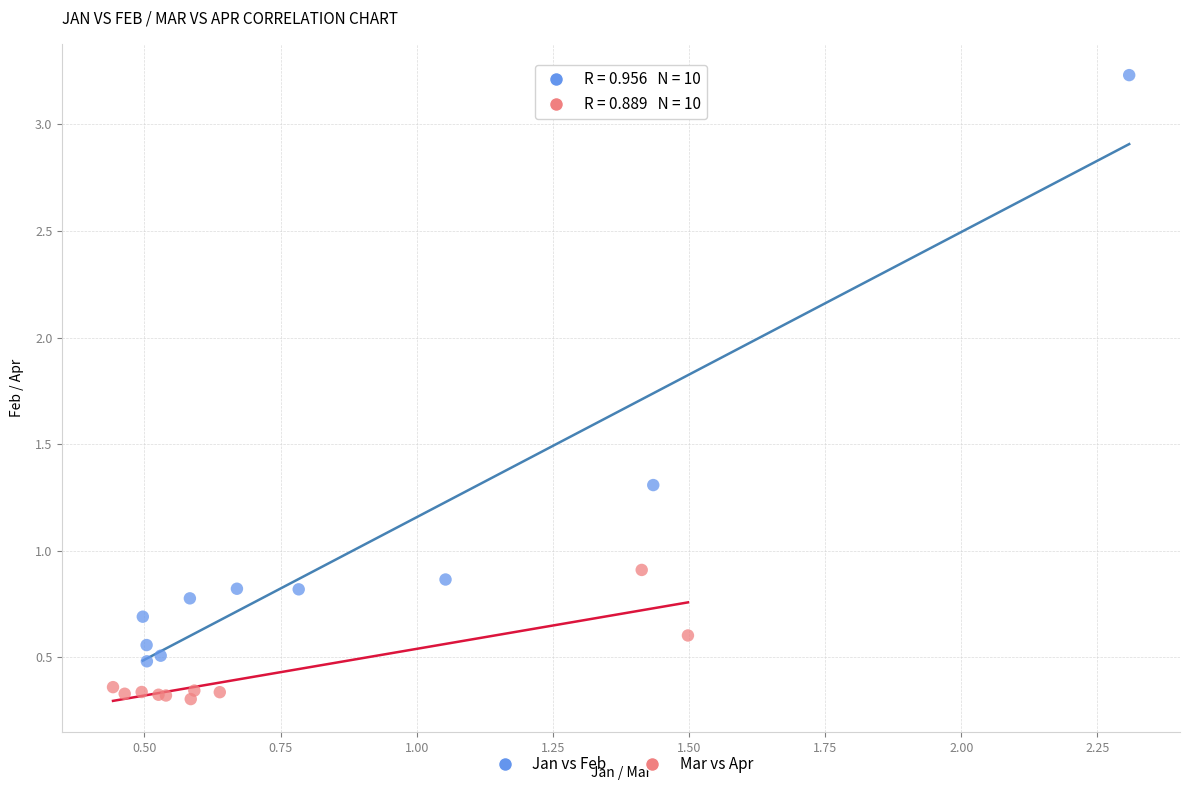

Which series has the largest Y range (max minus min)?

Jan vs Feb